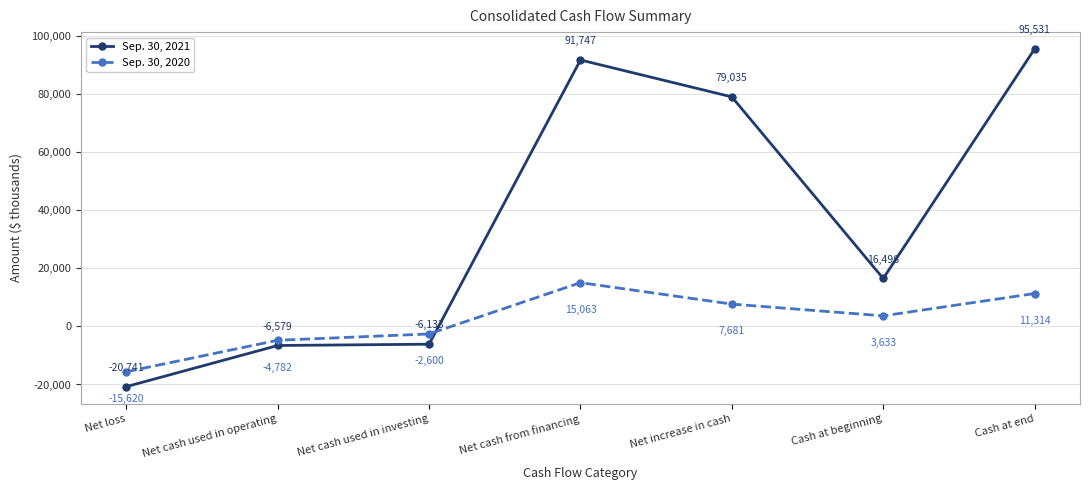

Is the value of Sep. 30, 2021 at Net cash used in investing greater than the value of Sep. 30, 2020 at Net loss?

Yes